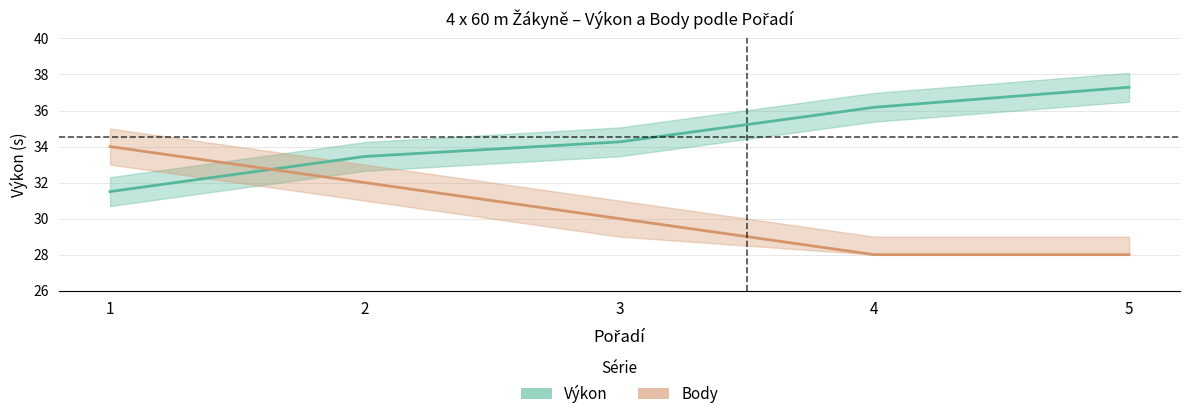

What is the spread (max minus min) of values at 1?

2.5